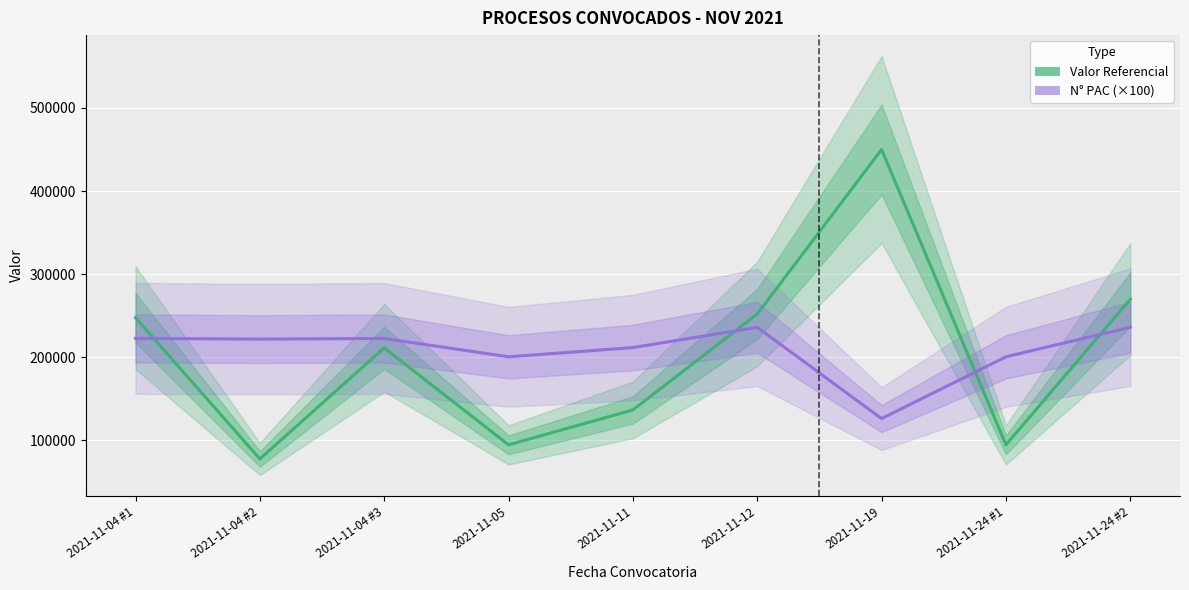

Between 2021-11-04 #1 and 2021-11-04 #3, which series saw the biggest shift?

Valor Referencial